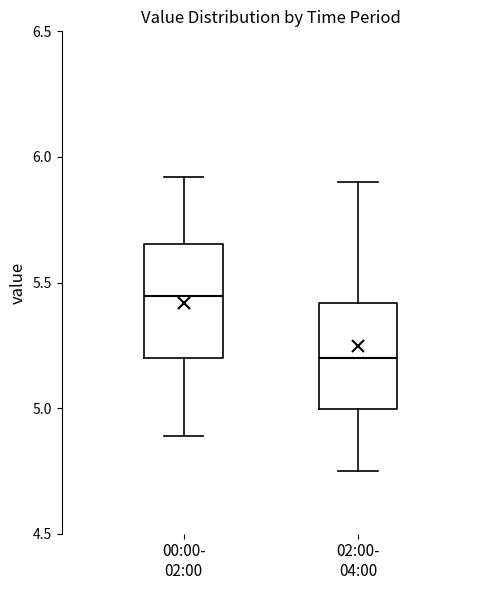

Where does the lower whisker of the box for 02:00- 04:00 end on the y-axis? The values are not printed on the chart, so give them approximately, as read against the axis.

4.75